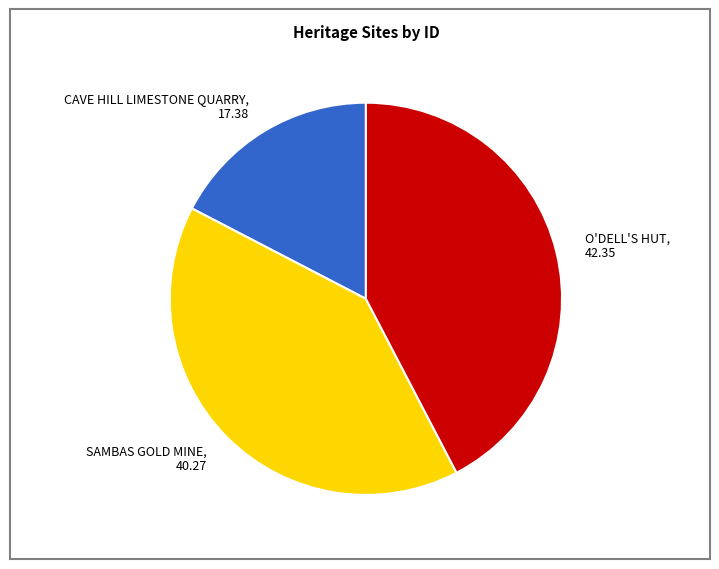

Do CAVE HILL LIMESTONE QUARRY and O'DELL'S HUT together represent more than half of the pie?

Yes